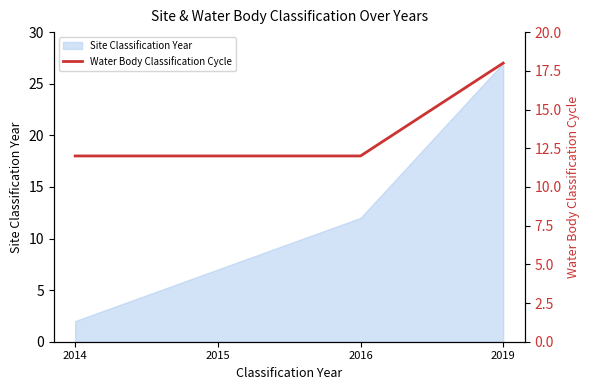

Which has a higher value, 2016 or 2014?

2016